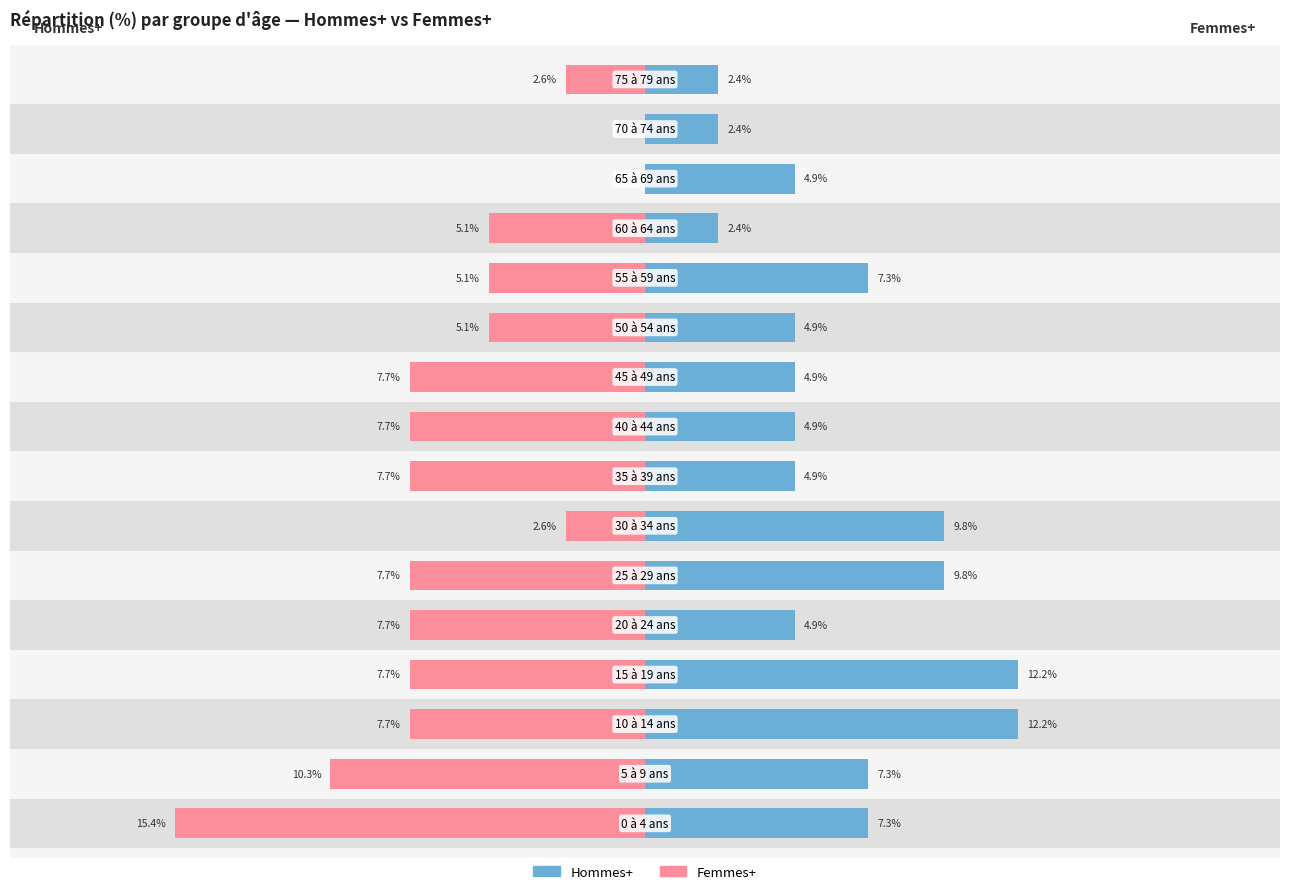

What is the difference between the Femmes+ values at 6 and 10?

2.5